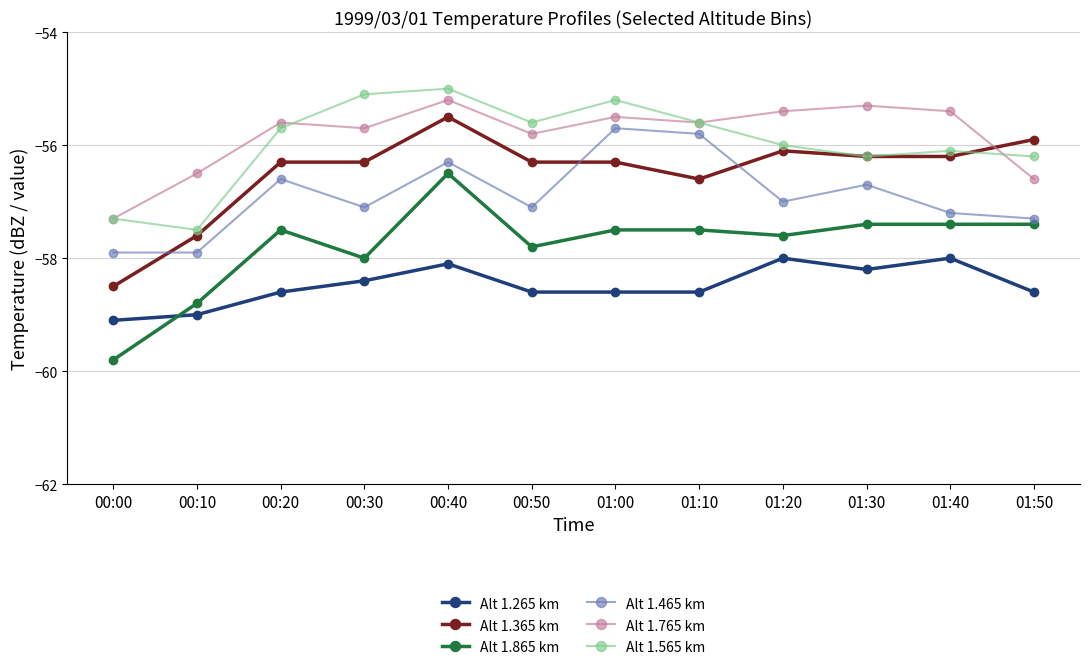

Is the value of Alt 1.565 km at 01:20 greater than the value of Alt 1.265 km at 01:50?

Yes